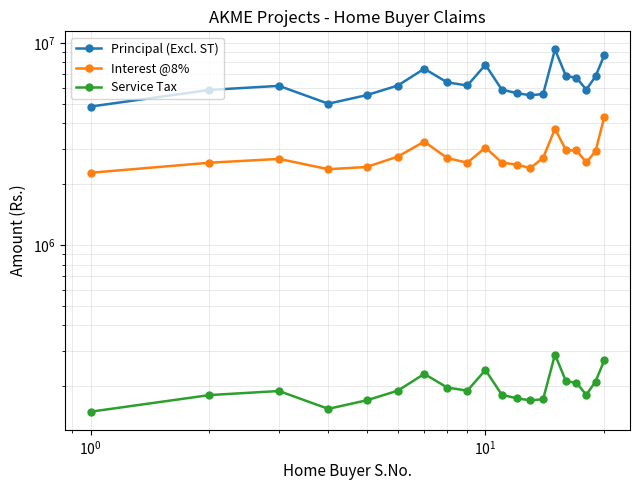

Which series has the largest total across all categories?

Principal (Excl. ST)